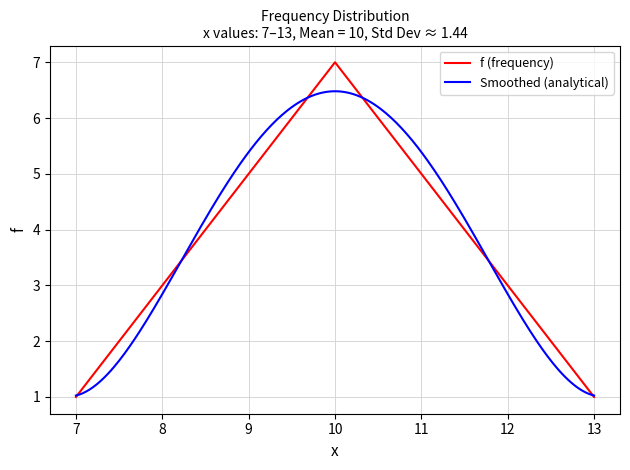

Where is the data nearest to the value 4?

8